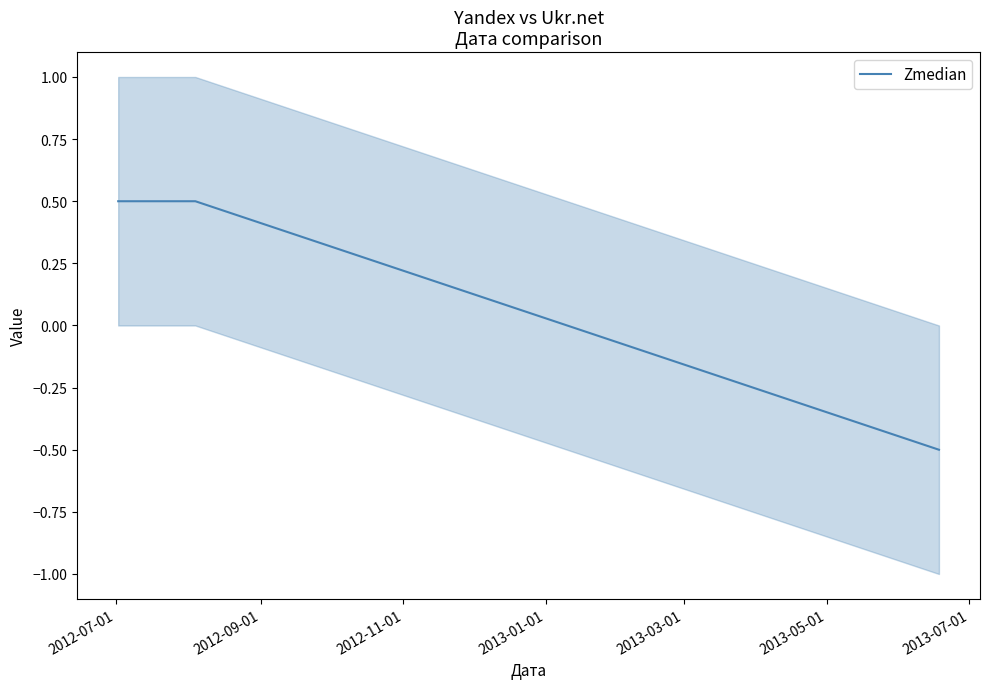

How many lines are shown in the chart?

1